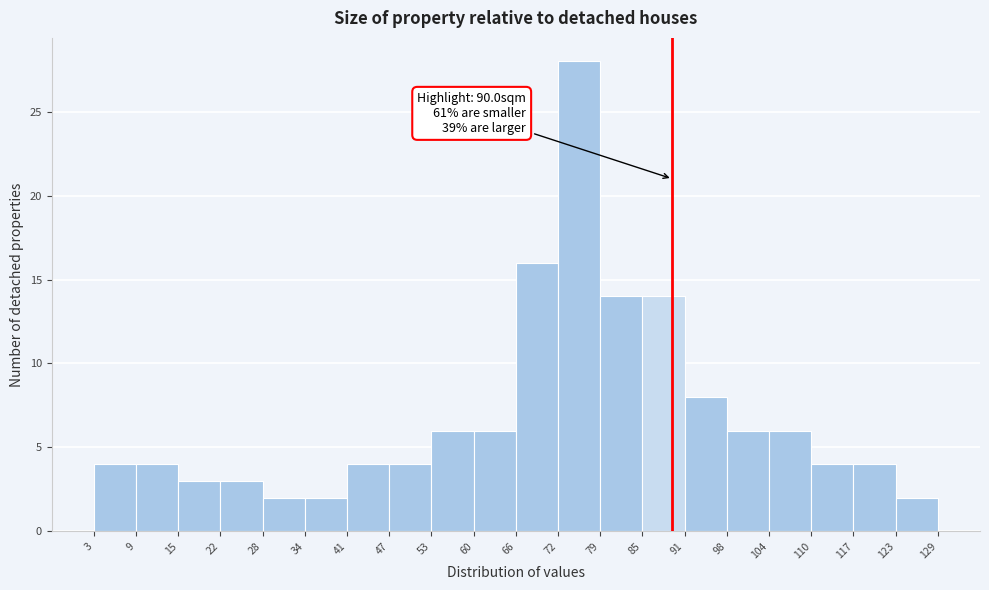

Which range on the x-axis has the tallest bar?

72 to 79